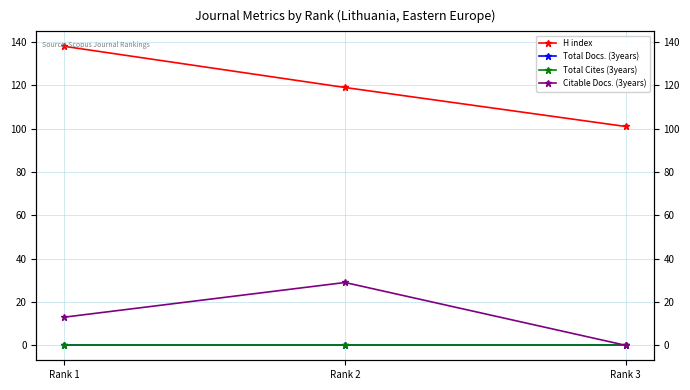

Rank the series by their maximum value, from lowest to highest.

Total Docs. (3years), Total Cites (3years), Citable Docs. (3years), H index